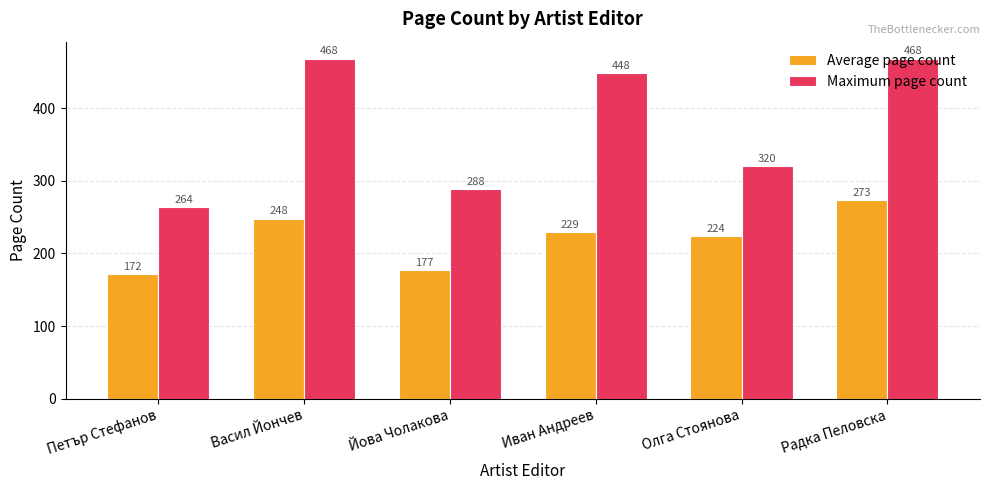

At how many categories does at least one series exceed 266?

5